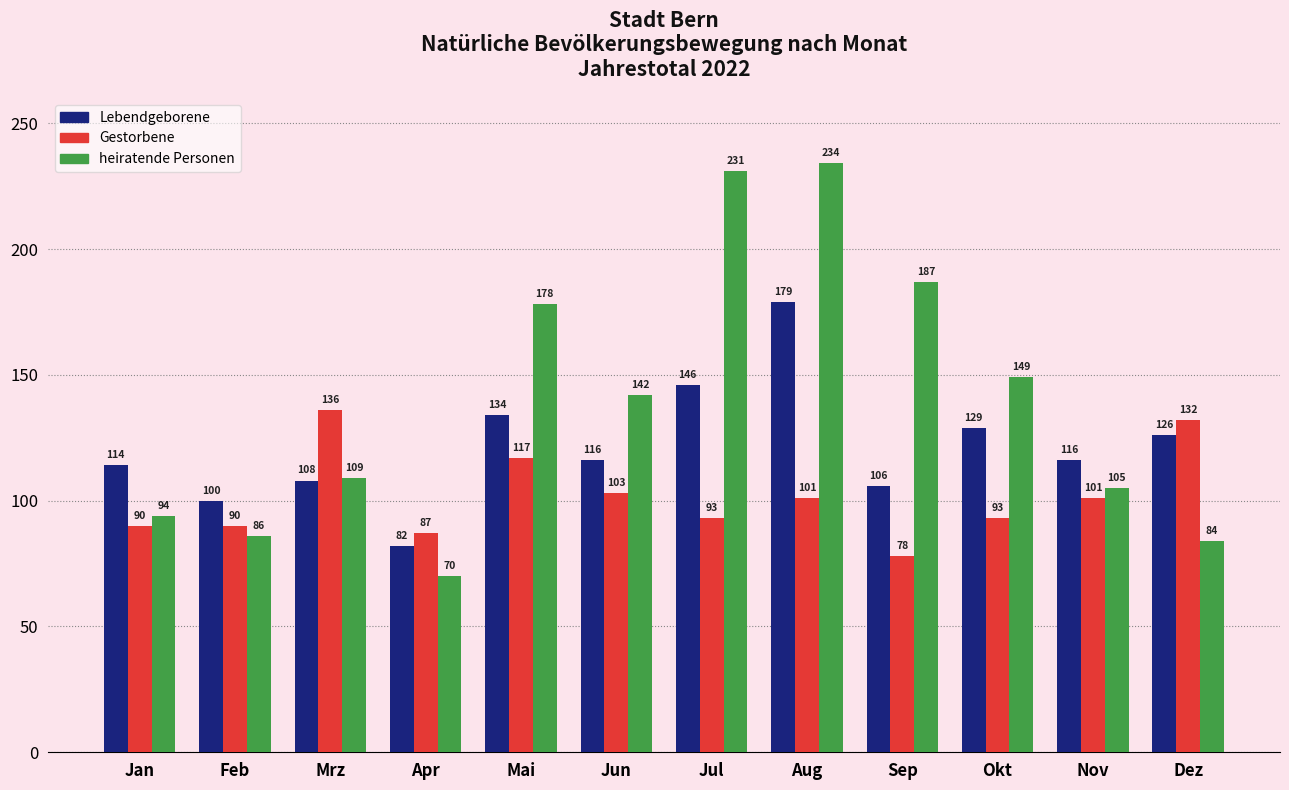

Reading left to right, what are all the values shown in this chart?

Lebendgeborene: Jan=114	Feb=100	Mrz=108	Apr=82	Mai=134	Jun=116	Jul=146	Aug=179	Sep=106	Okt=129	Nov=116	Dez=126
Gestorbene: Jan=90	Feb=90	Mrz=136	Apr=87	Mai=117	Jun=103	Jul=93	Aug=101	Sep=78	Okt=93	Nov=101	Dez=132
heiratende Personen: Jan=94	Feb=86	Mrz=109	Apr=70	Mai=178	Jun=142	Jul=231	Aug=234	Sep=187	Okt=149	Nov=105	Dez=84